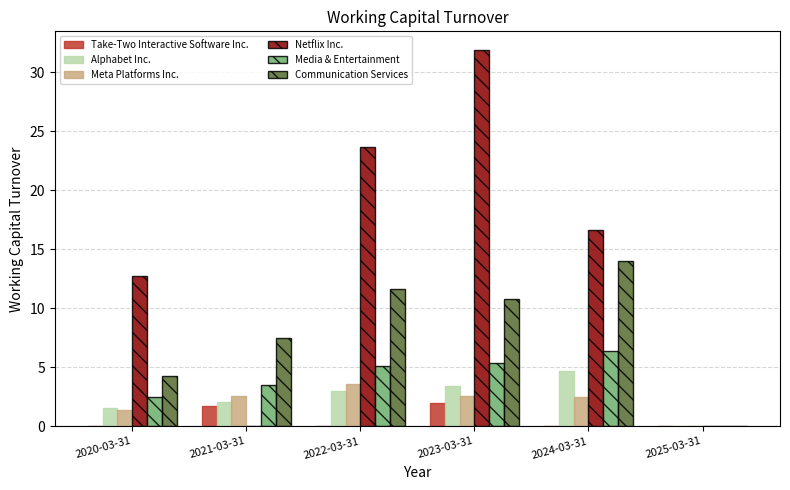

Is it true that Media & Entertainment equals 1.2 at 2021-03-31?

False